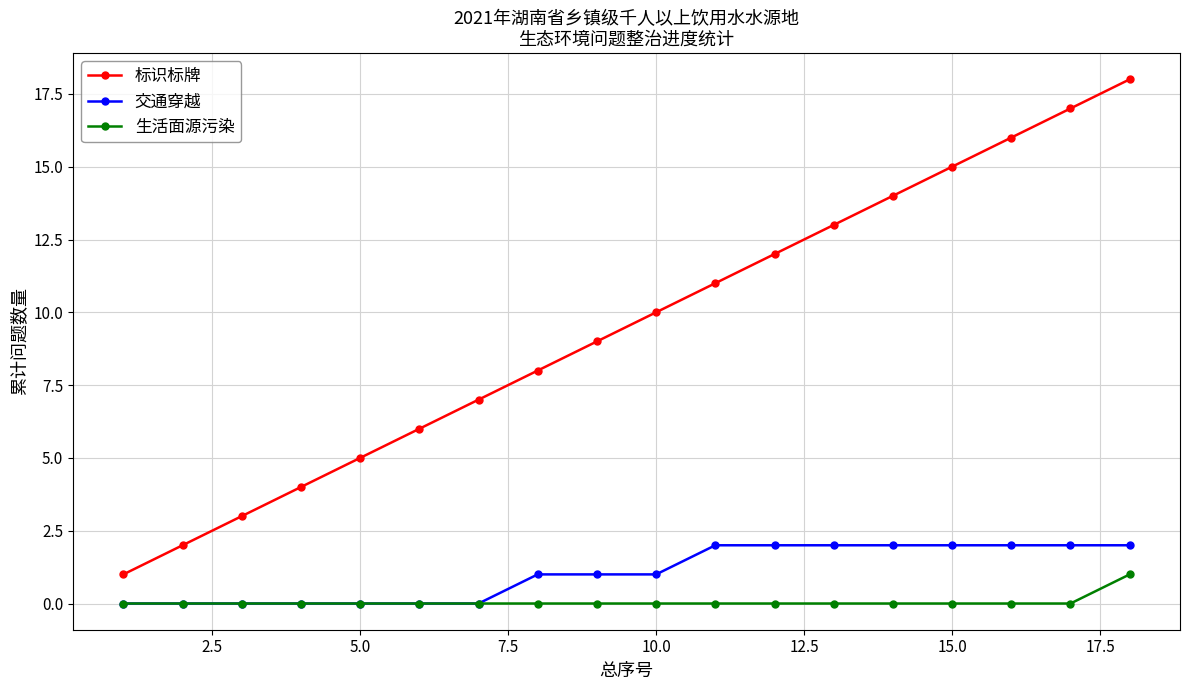

What is the maximum value for 标识标牌?

18